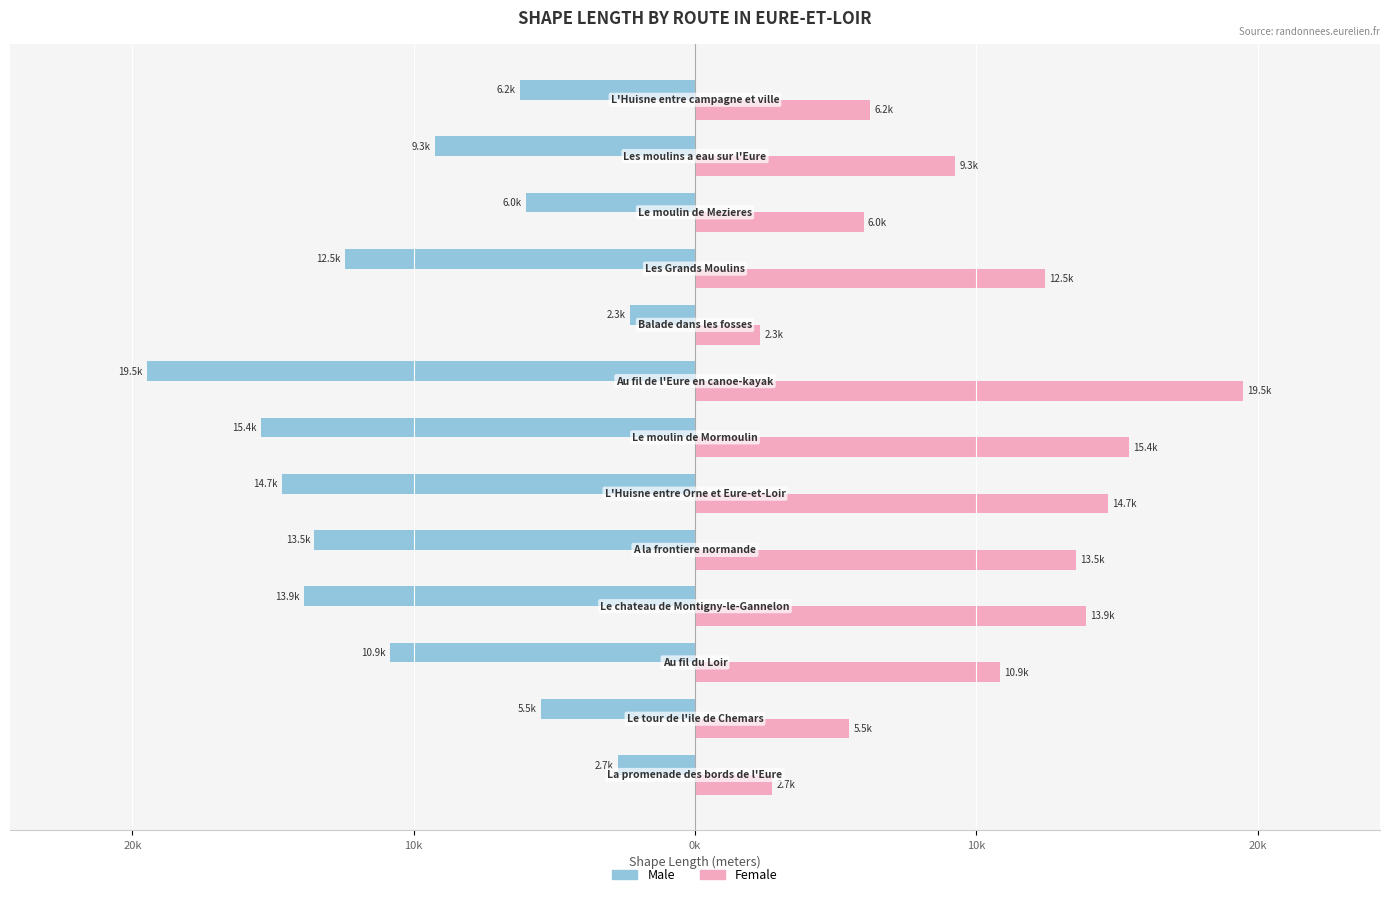

What are all the series names shown in the legend?

Male, Female